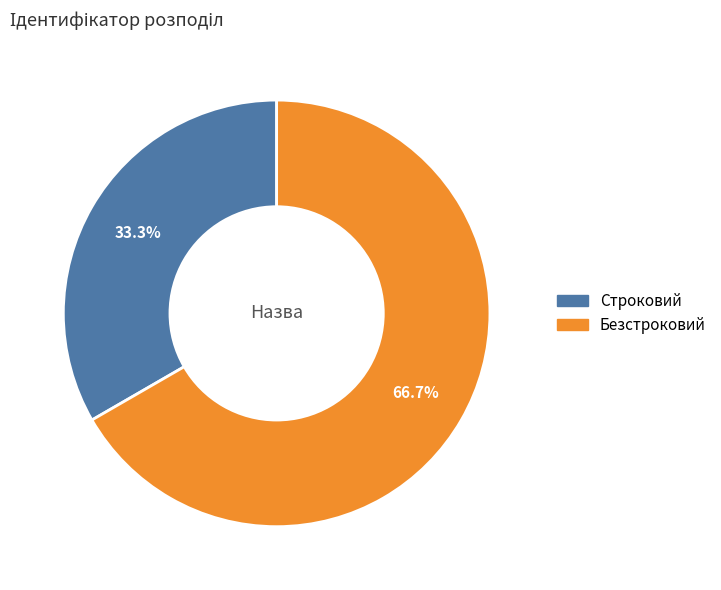

Approximately how many times larger is the value at Строковий compared to Безстроковий?

0.5